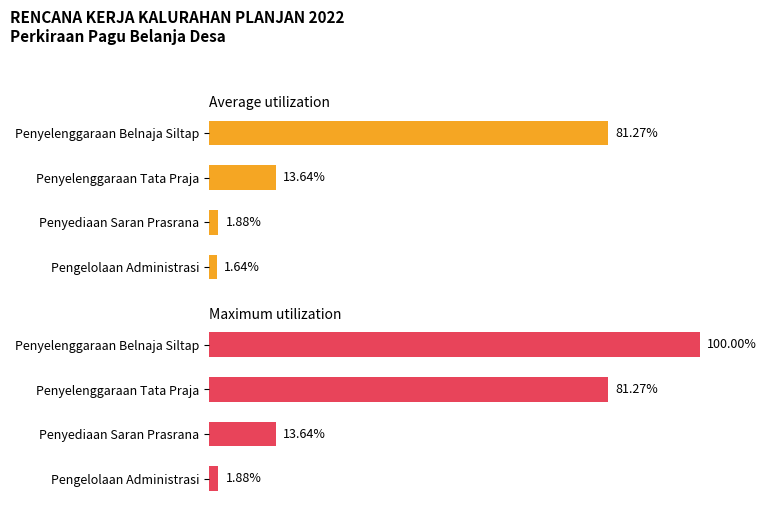

List the labels in order of Average utilization value, smallest first.

Pengelolaan Administrasi, Penyediaan Saran Prasrana, Penyelenggaraan Tata Praja, Penyelenggaraan Belnaja Siltap